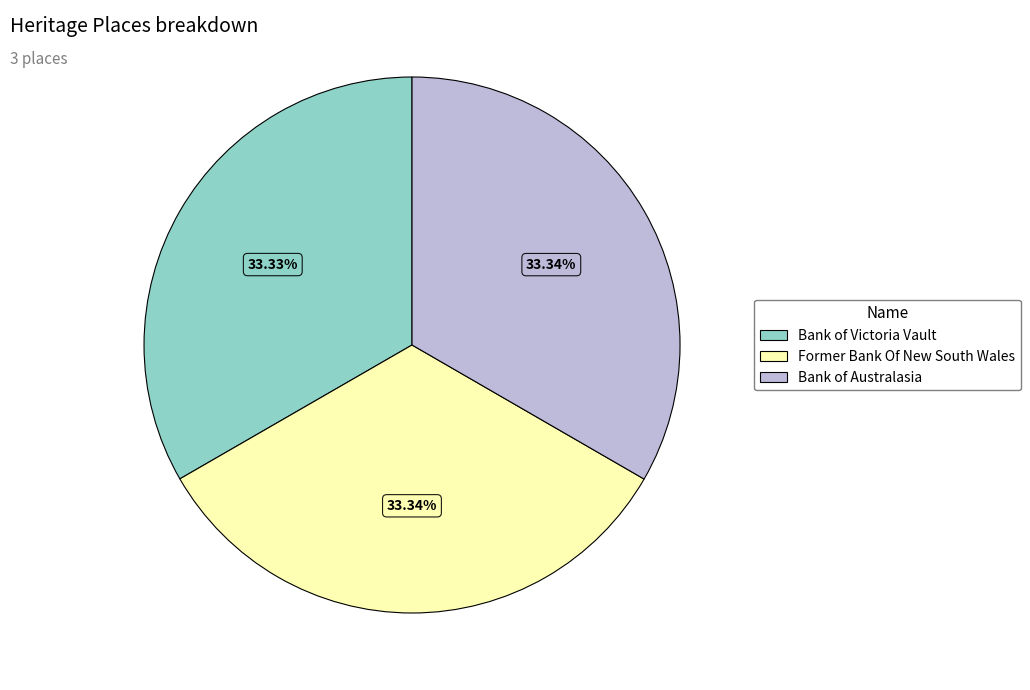

Approximately how many times larger is the value at Bank of Victoria Vault compared to Former Bank Of New South Wales?

1.0